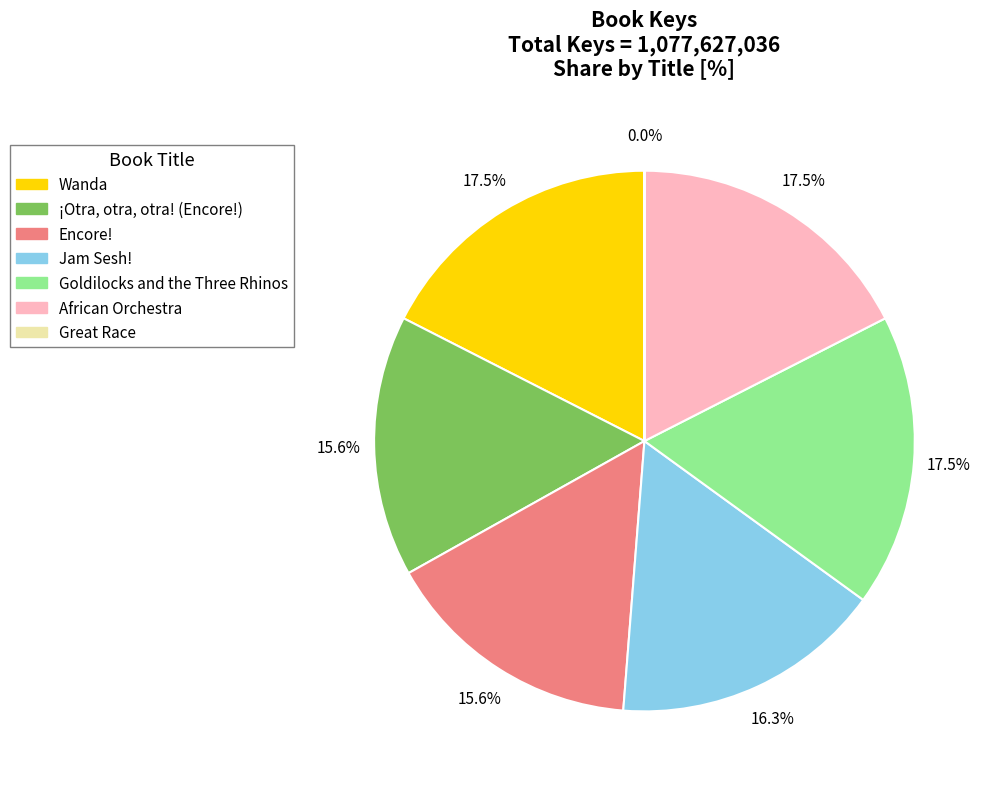

Is there a majority slice in this chart?

No